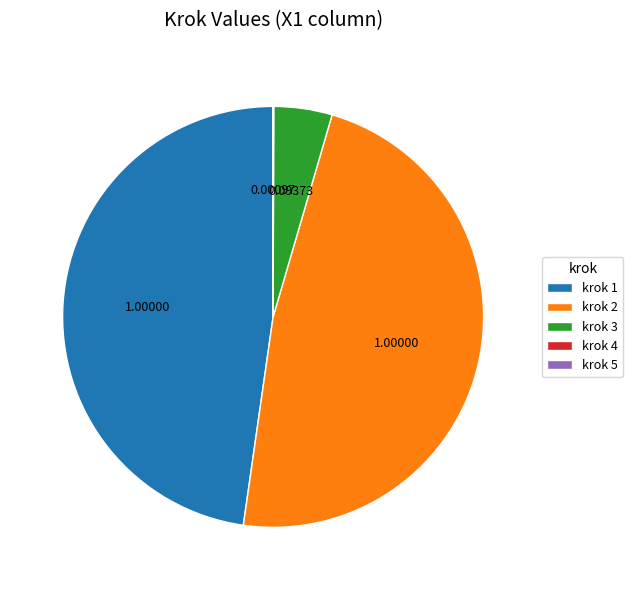

Between krok 1 and krok 3, which is larger?

krok 1